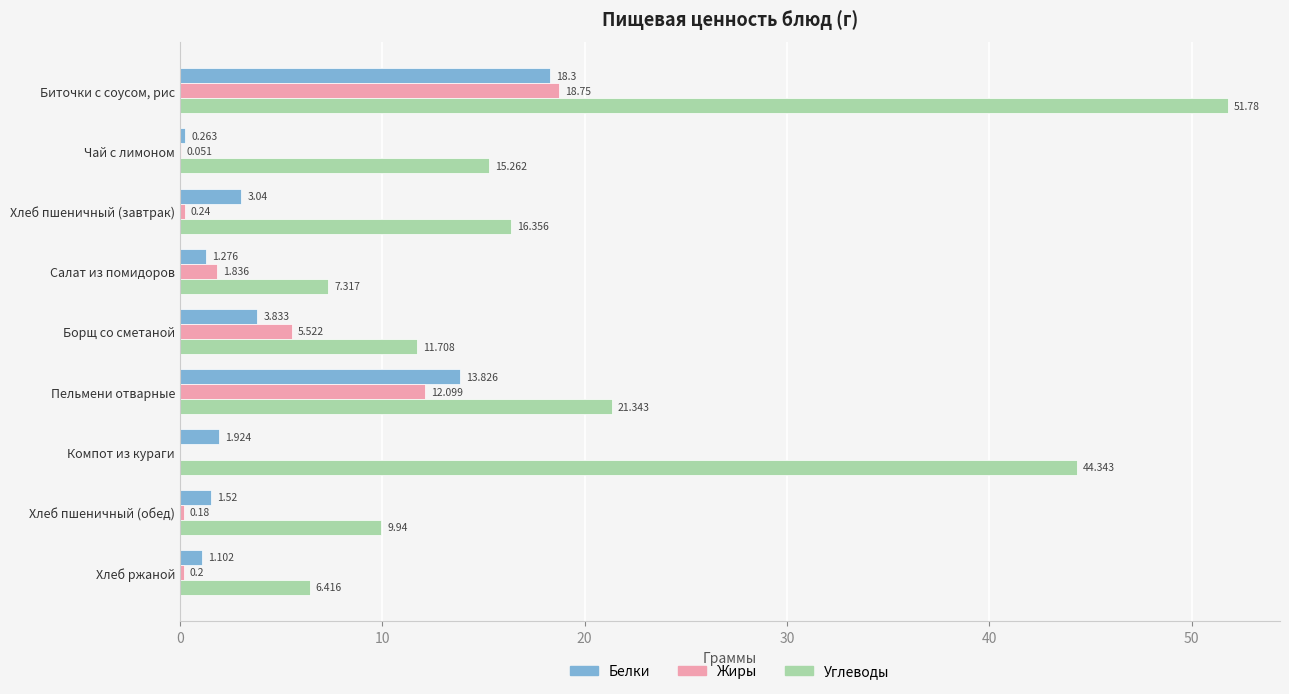

Is the value of Белки at Чай с лимоном greater than the value of Жиры at Салат из помидоров?

No